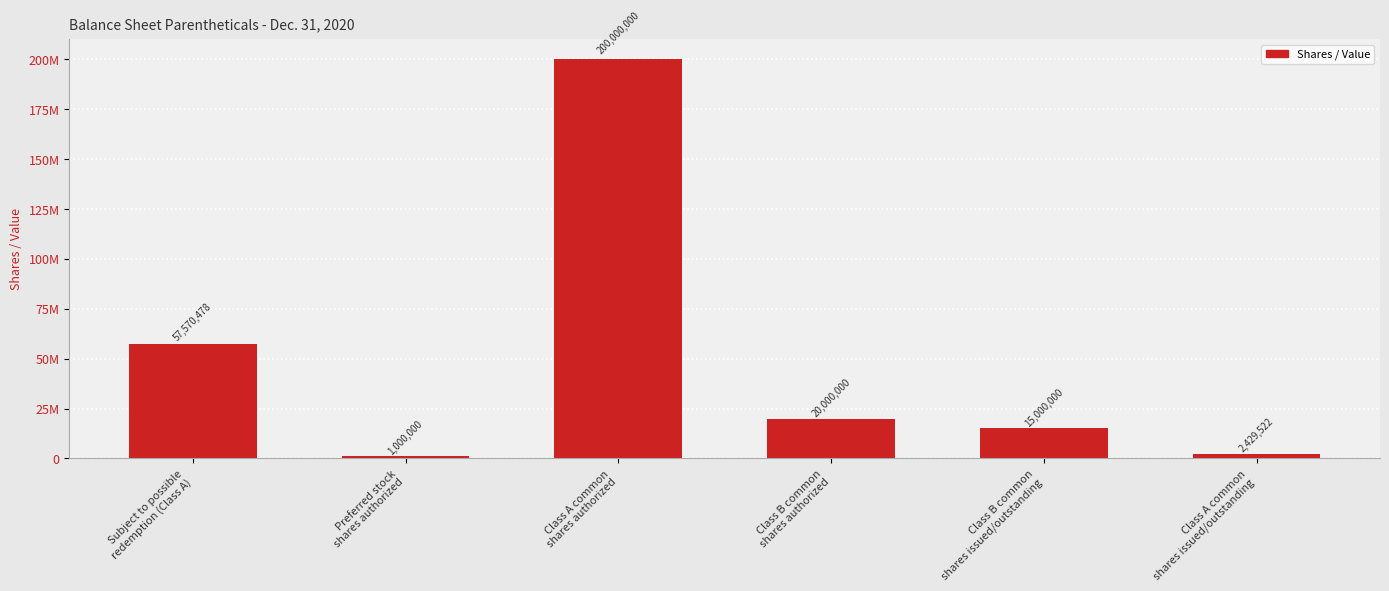

Rank the categories by value from highest to lowest.

Class A common
shares authorized, Subject to possible
redemption (Class A), Class B common
shares authorized, Class B common
shares issued/outstanding, Class A common
shares issued/outstanding, Preferred stock
shares authorized